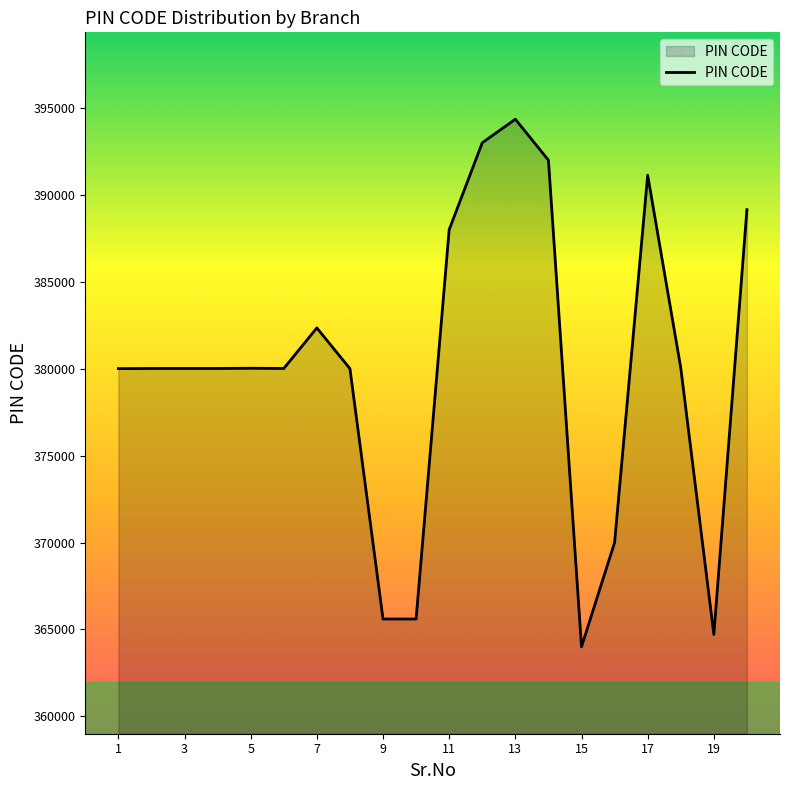

What is the greatest value displayed?

394355